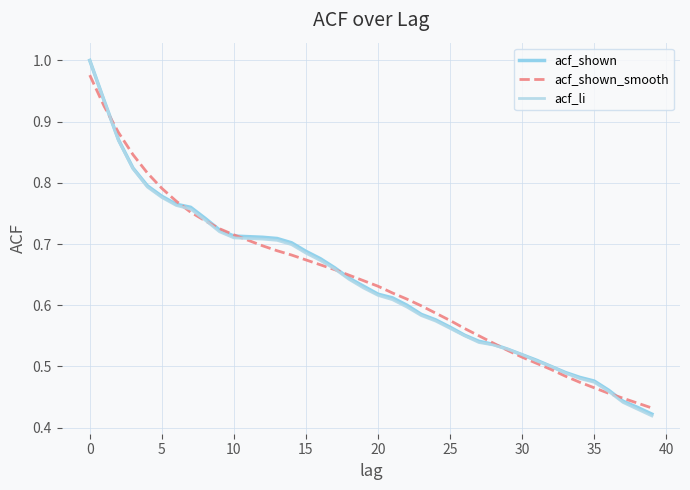

What is the label of the 24th point from the right?

16